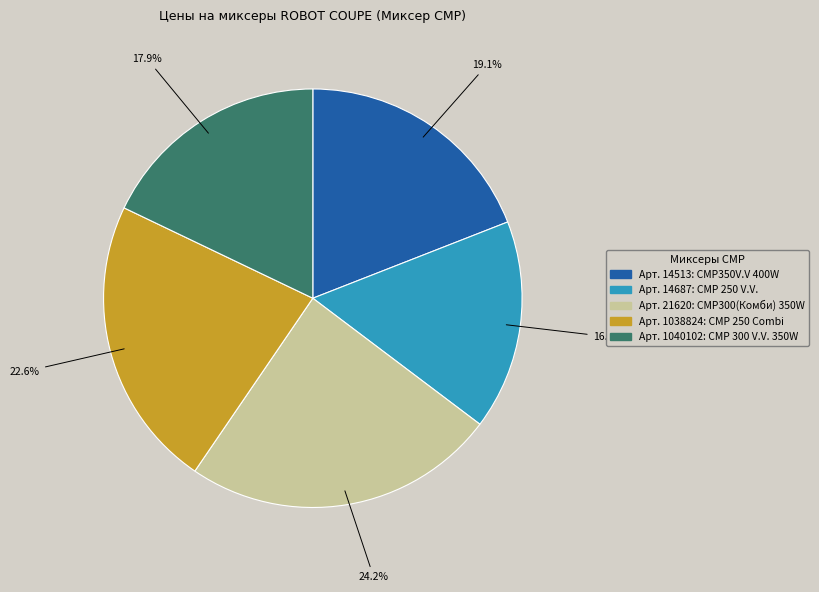

To the nearest percent, what is the average slice percentage?

20%